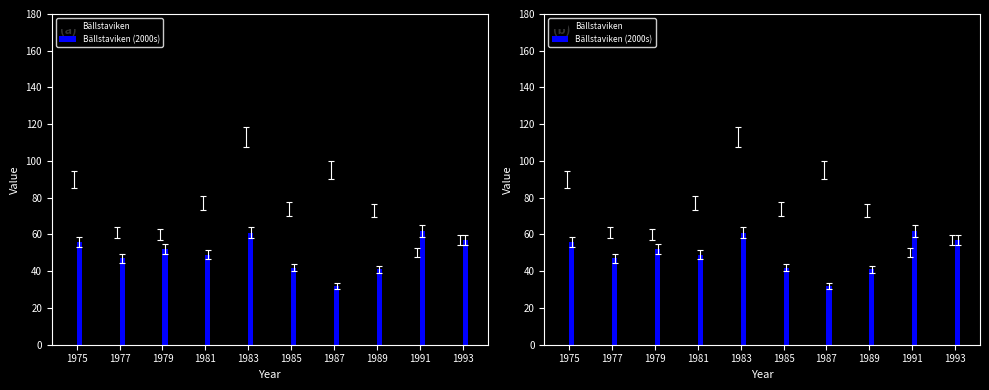

How many bars are there in each group?

2